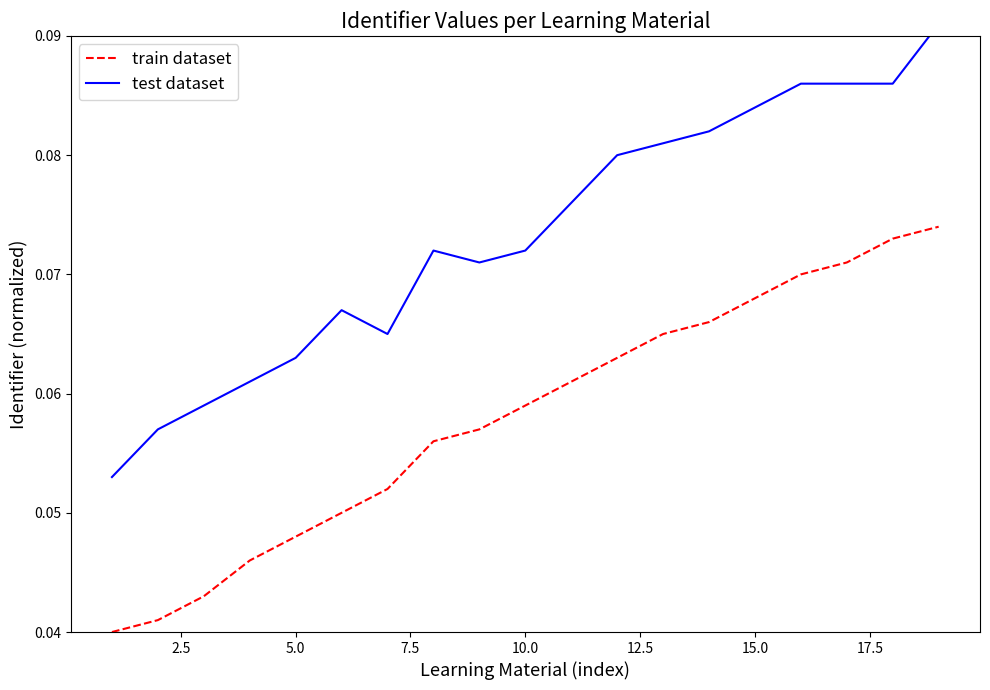

The value of train dataset at 10.0 is 0.0. True or false?

False